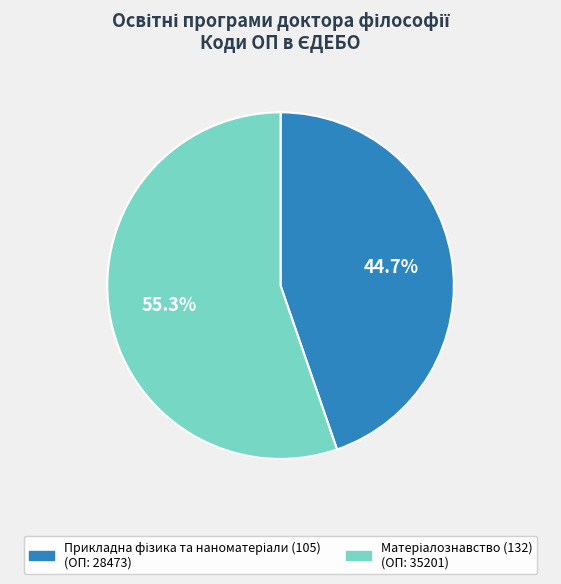

Is there any slice that represents more than half of the pie?

Yes